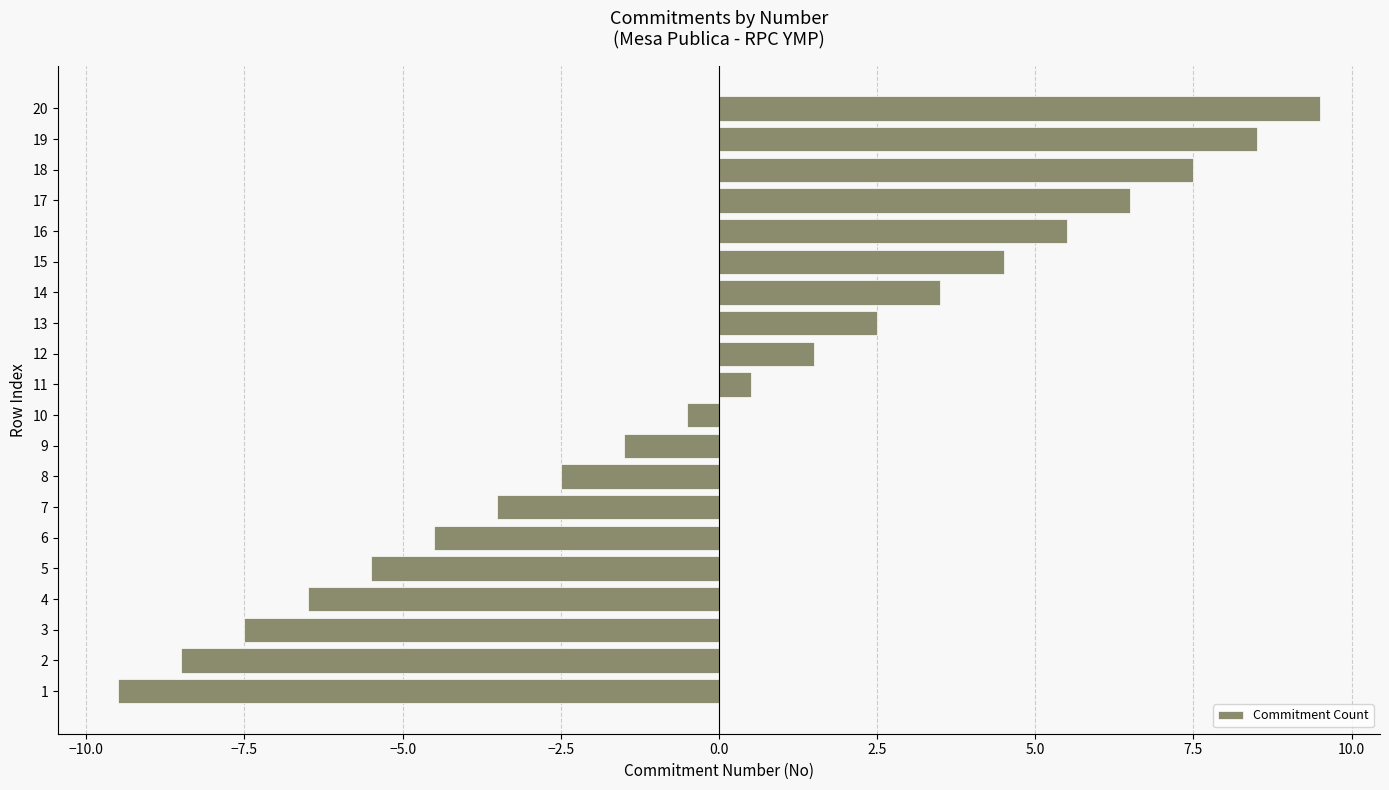

What is the difference between the maximum and minimum values?

19.0